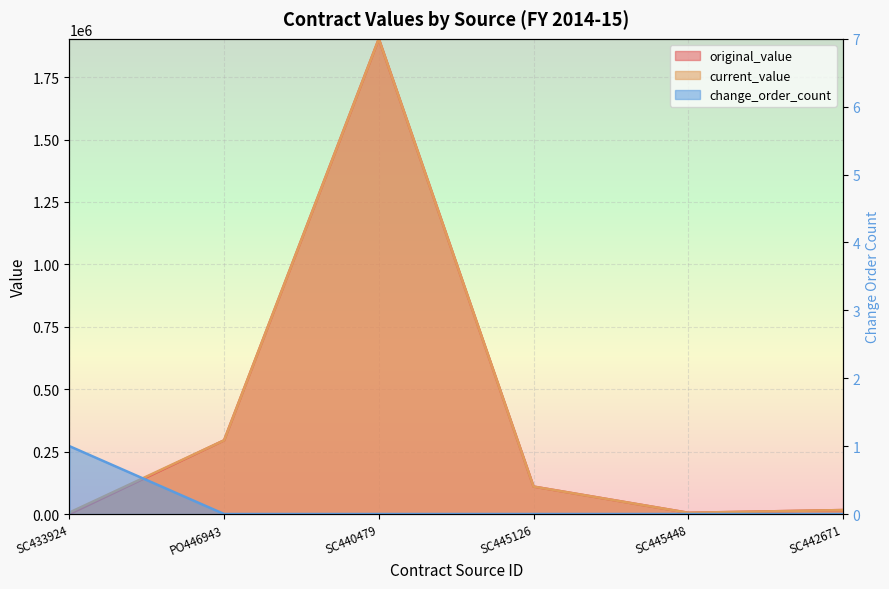

What are all the series names shown in the legend?

original_value, current_value, change_order_count